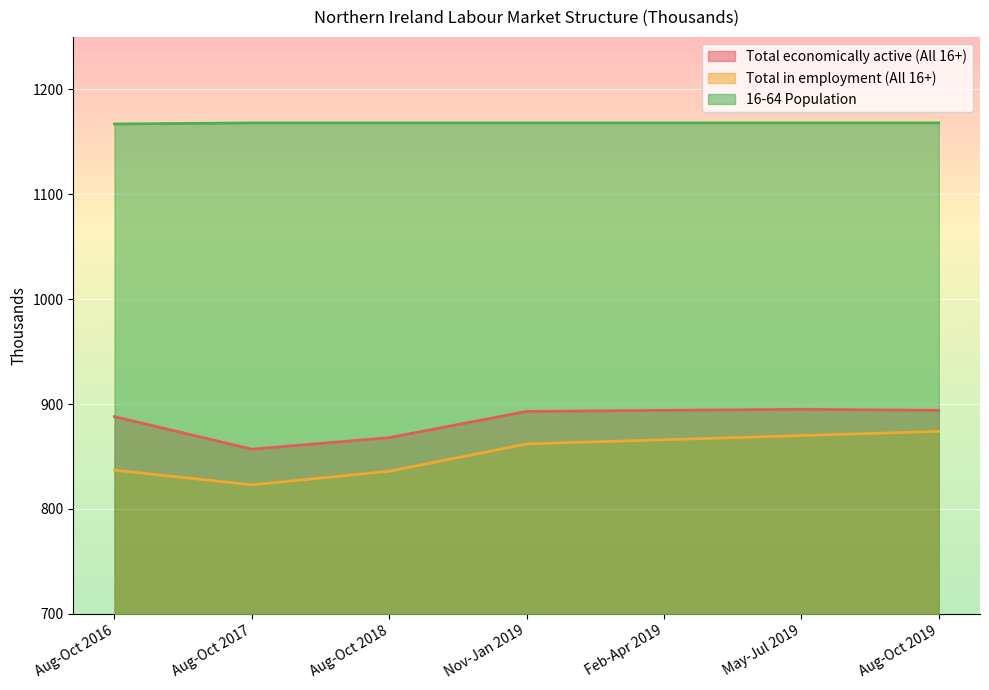

Where is the first local minimum for Total in employment (All 16+)?

Aug-Oct 2017